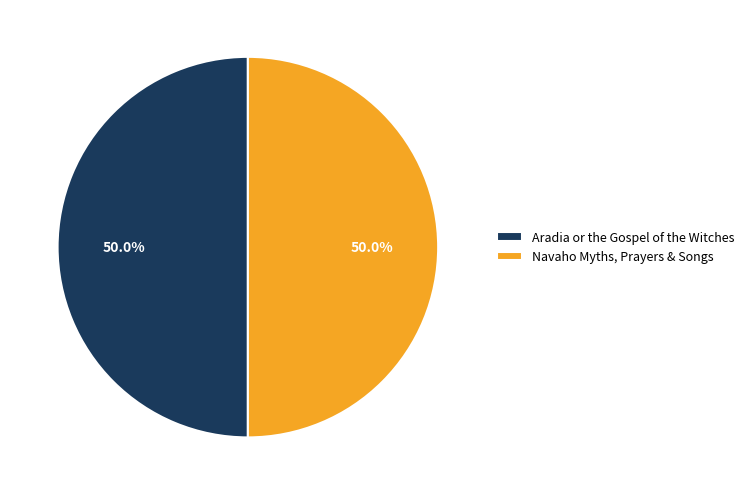

Approximately how many times larger is the value at Aradia or the Gospel of the Witches compared to Navaho Myths, Prayers & Songs?

1.0